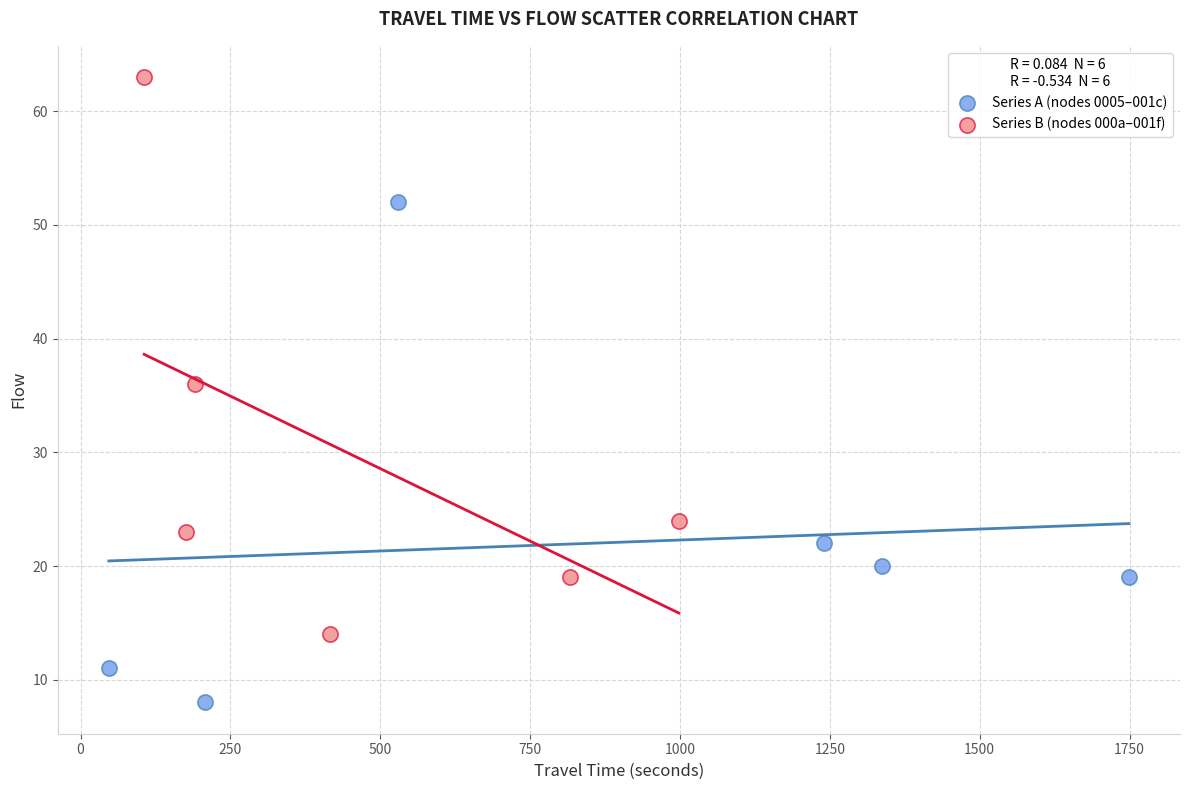

Which series reaches the maximum Y coordinate?

Series B (nodes 000a–001f)